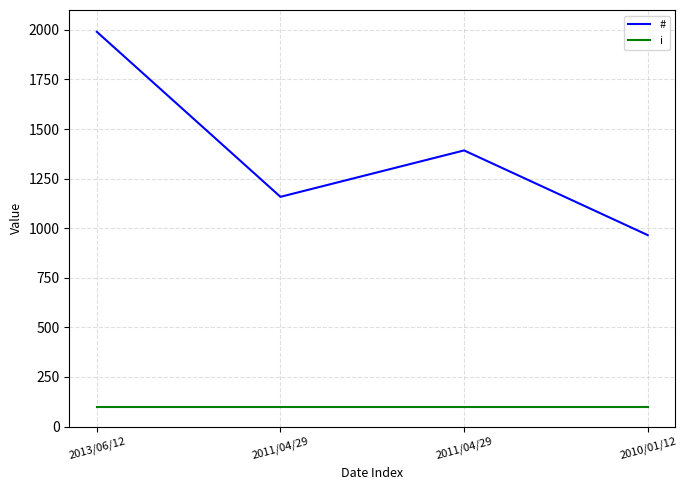

Which category has the highest value in the # series?

2013/06/12